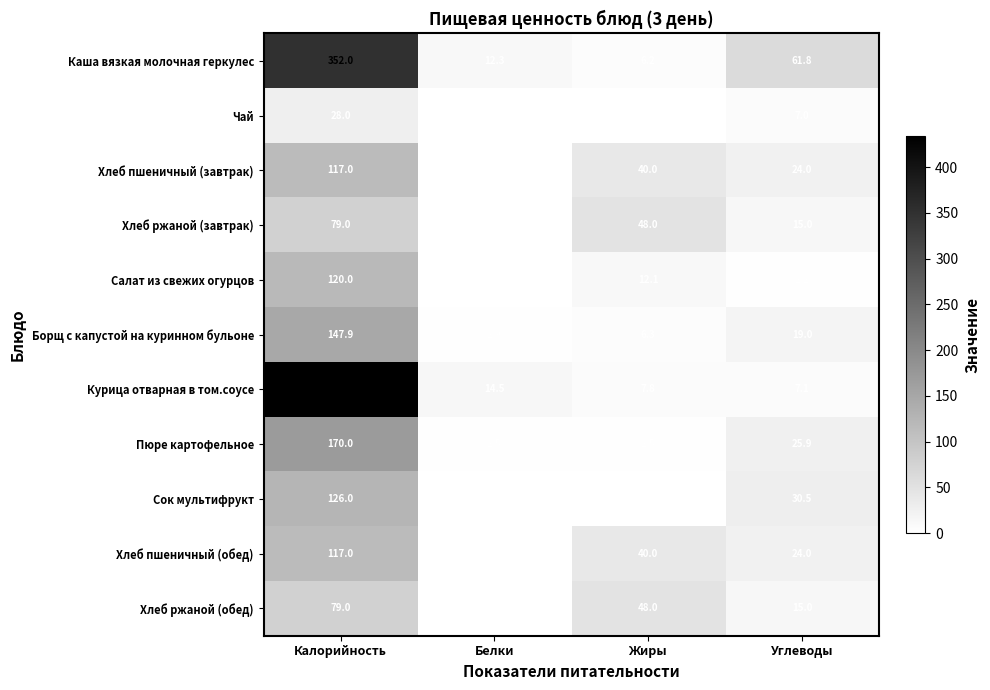

How many series are shown in this chart?

11